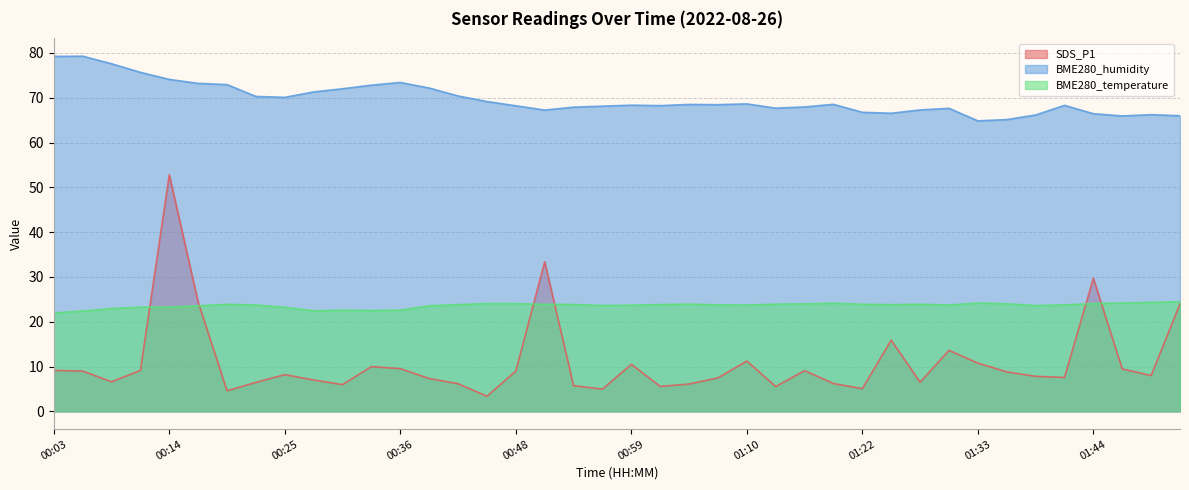

True or false: BME280_temperature and BME280_humidity intersect in this chart.

False